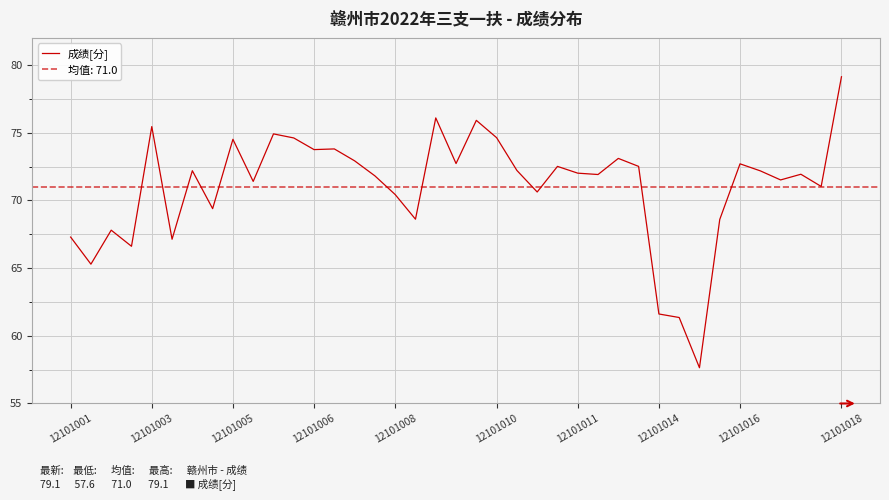

How many lines are shown in the chart?

1